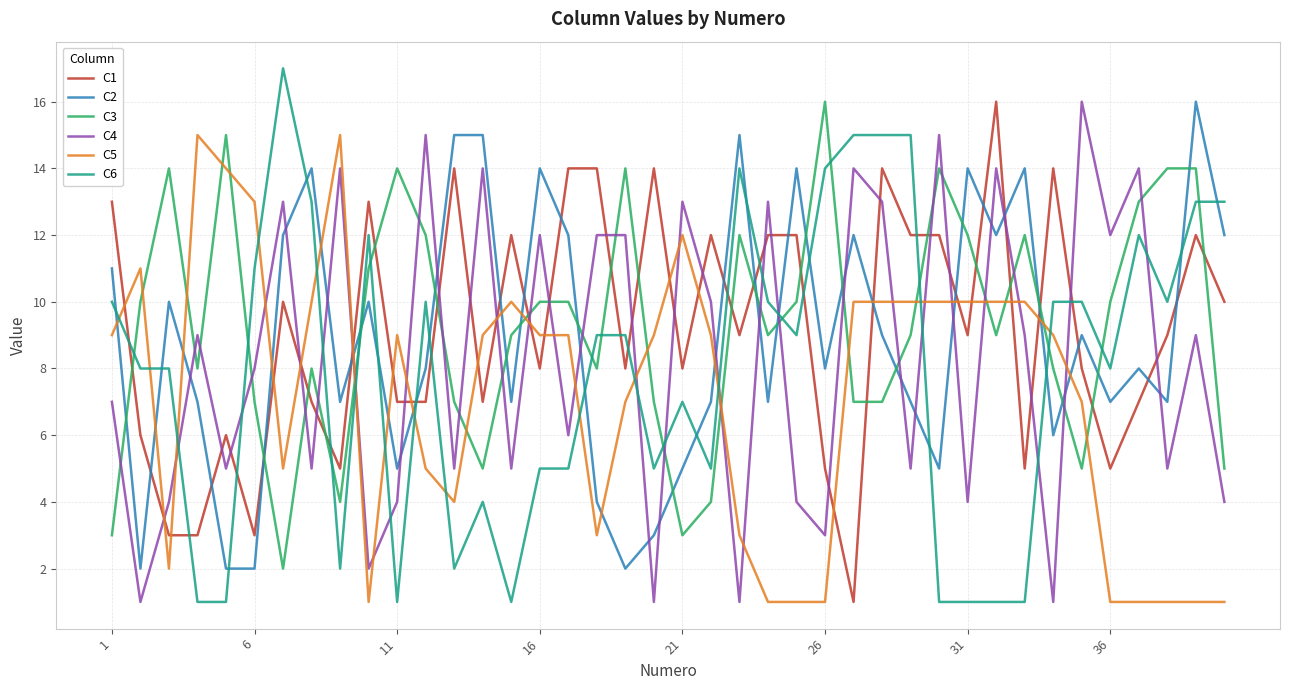

Which series has the widest spread of values?

C6